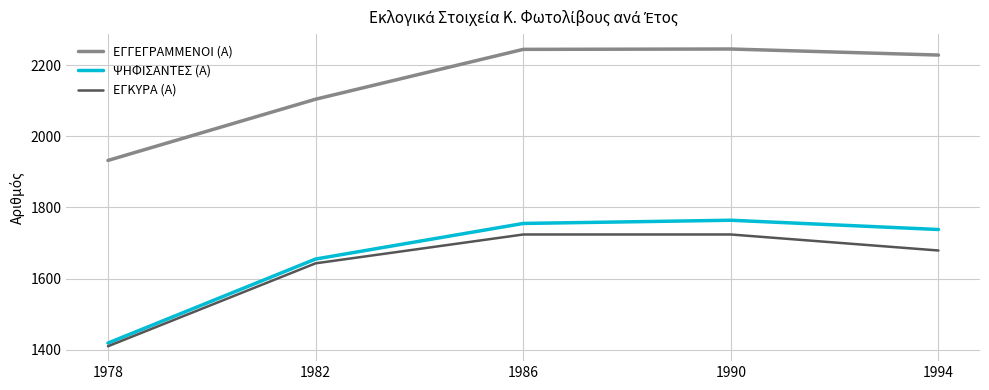

True or false: ΨΗΦΙΣΑΝΤΕΣ (Α) has more than 1 interior local peaks.

False